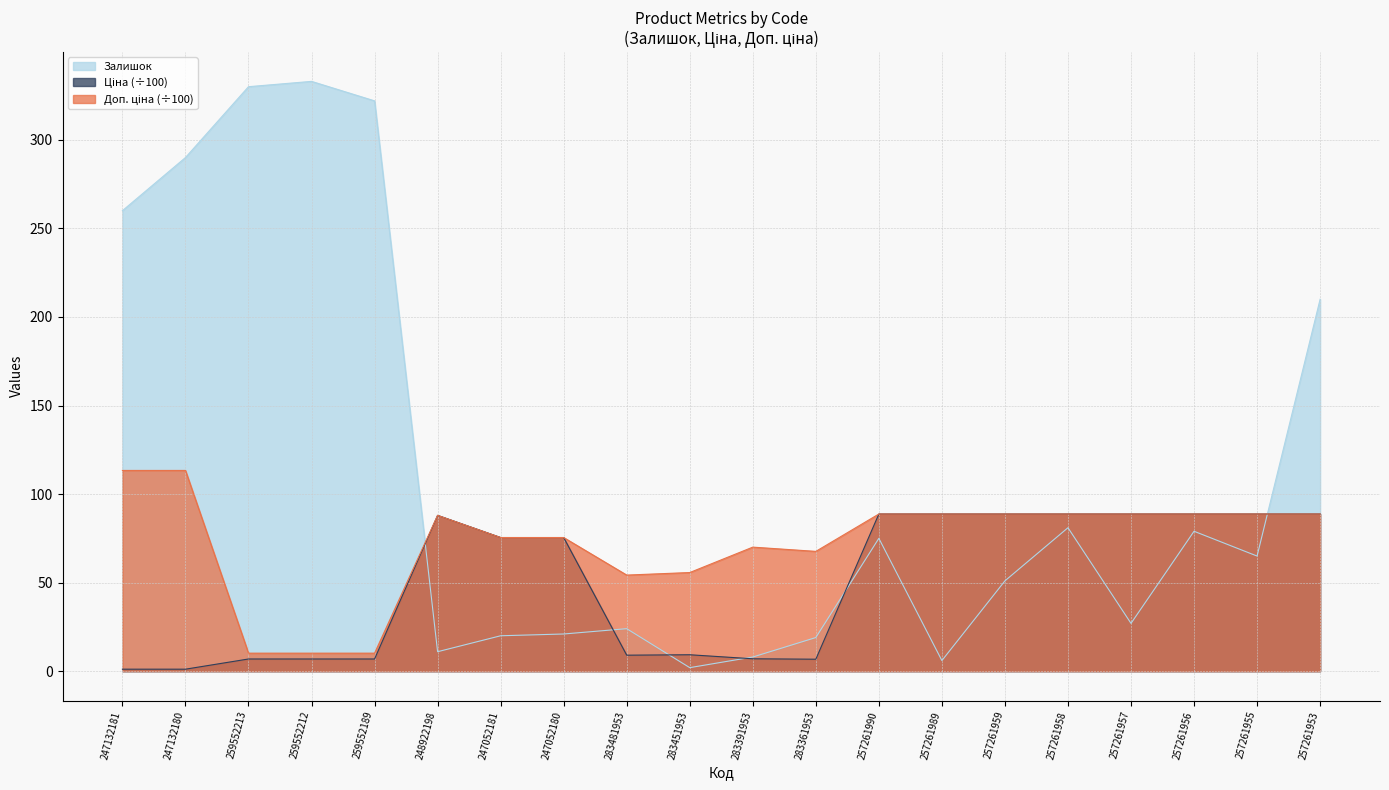

What position from the left is 247132180?

2